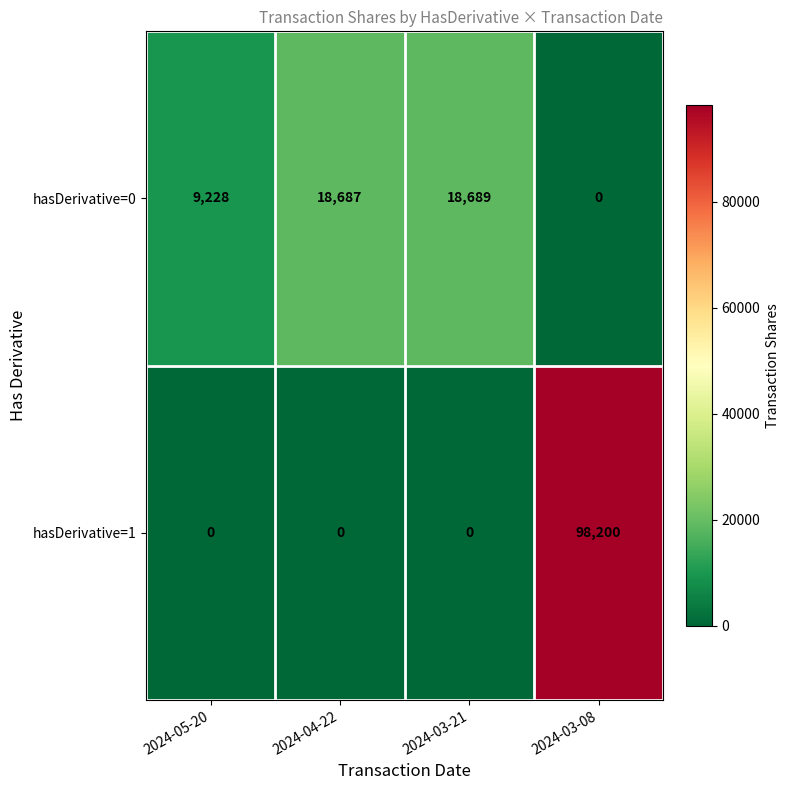

The value of hasDerivative=1 at 2024-04-22 is 0. True or false?

True